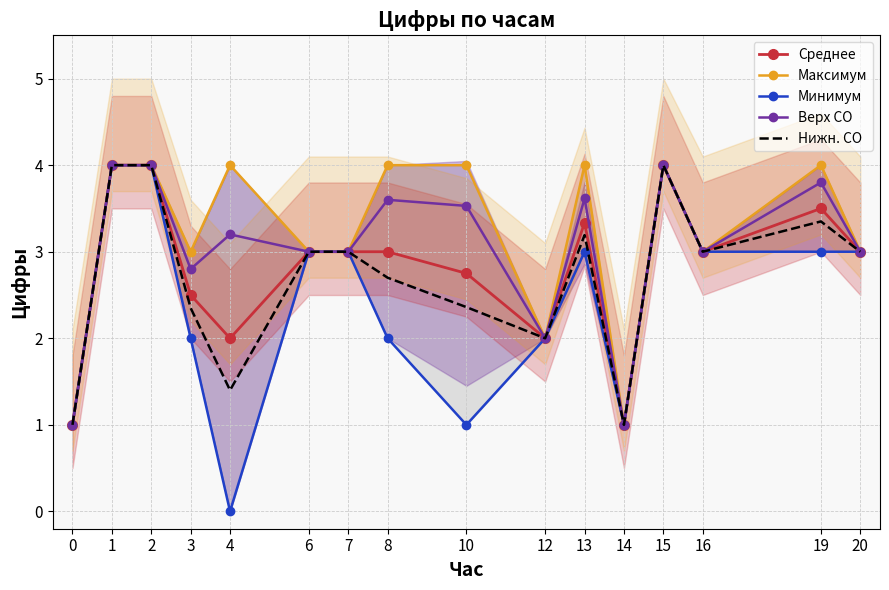

At which category is the sum across all series the highest?

1